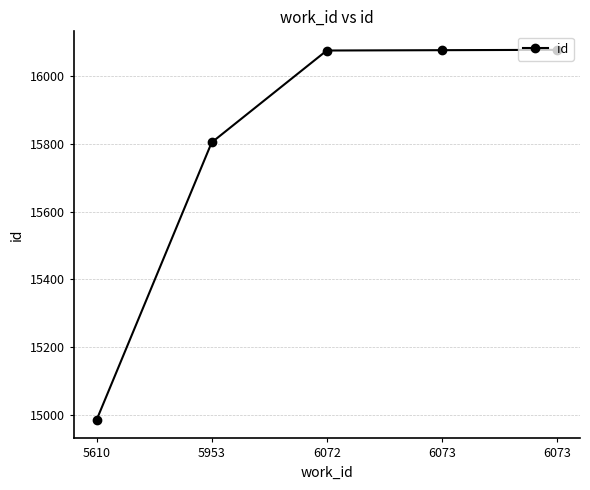

Is it true that the value at 6073 is 28467?

False